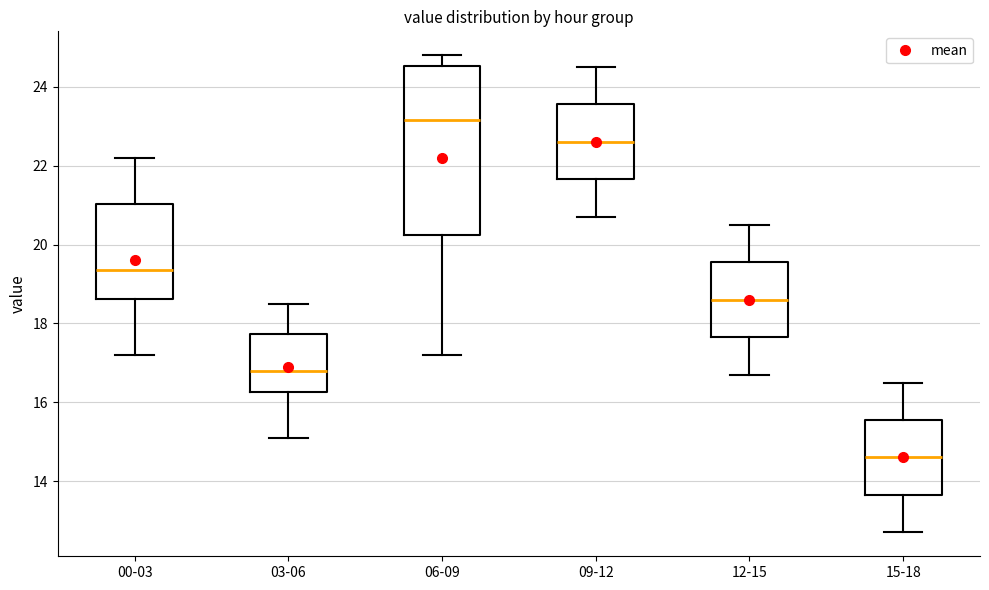

Reading left to right, transcribe this box plot: for each box, give where its median line is, the range the box spans, and where its two whiskers end, as read against the y-axis. The values are not printed on the chart, so give them approximately, as read against the axis.

00-03: median 19.4, box 18.6 to 21.0, whiskers 17.2 to 22.2
03-06: median 16.8, box 16.2 to 17.8, whiskers 15.2 to 18.6
06-09: median 23.2, box 20.2 to 24.6, whiskers 17.2 to 24.8
09-12: median 22.6, box 21.6 to 23.6, whiskers 20.8 to 24.6
12-15: median 18.6, box 17.6 to 19.6, whiskers 16.8 to 20.6
15-18: median 14.6, box 13.6 to 15.6, whiskers 12.8 to 16.6